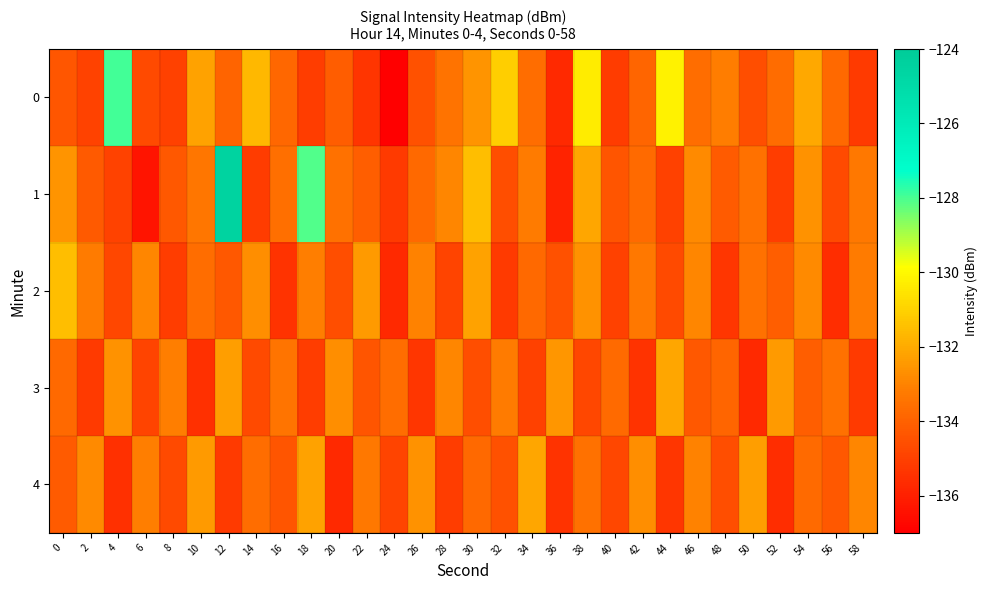

What is the total value across all series at 44?

-667.3